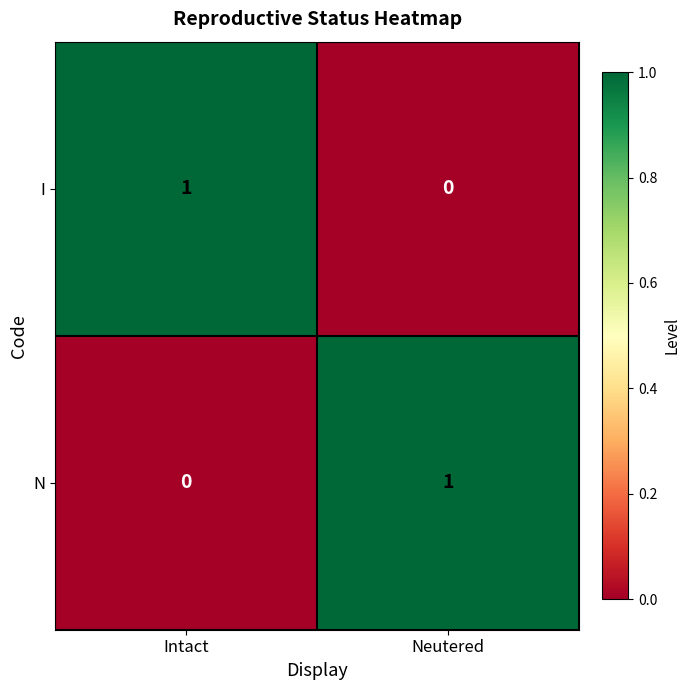

The value of N at Neutered is 1. True or false?

True